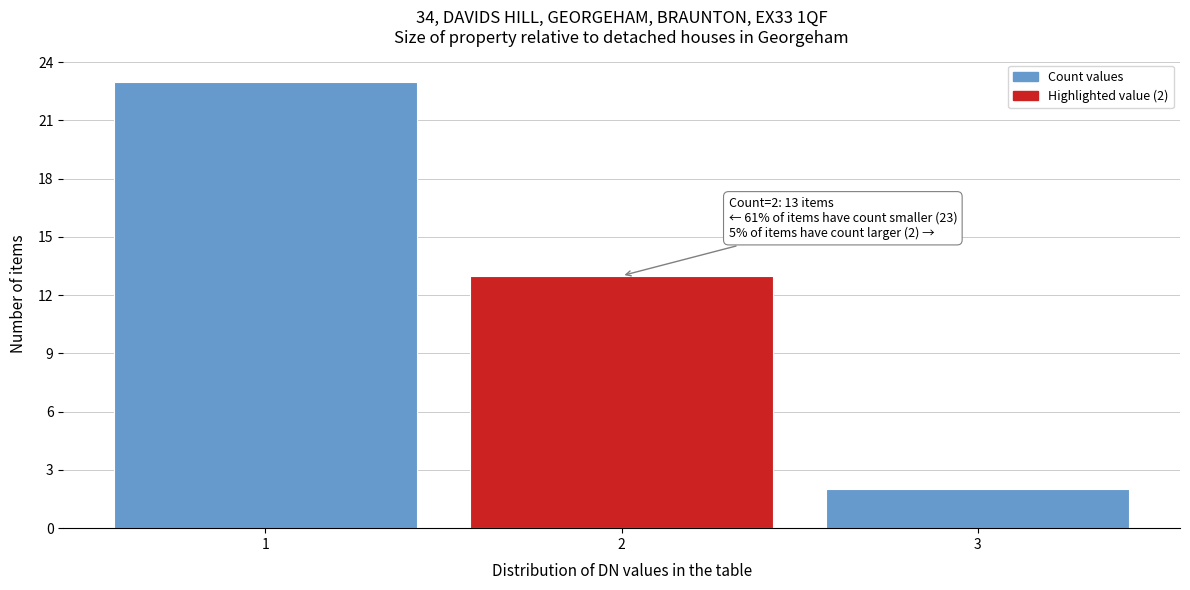

Reading left to right, extract all data points from this chart.

23	13	2